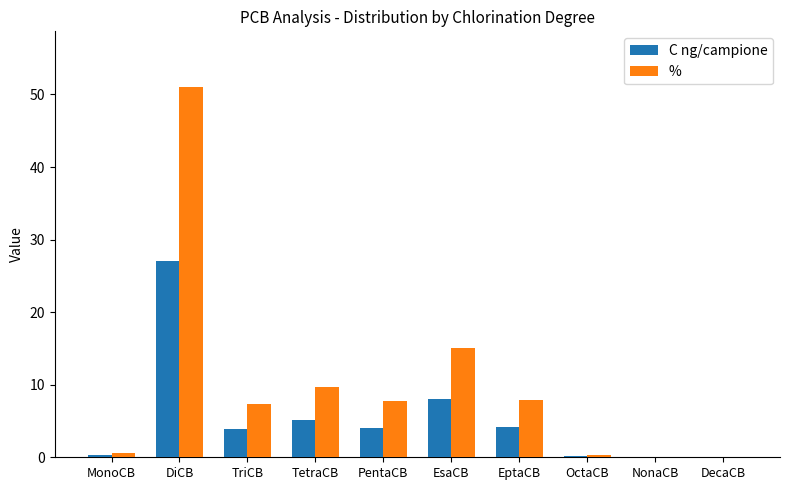

Which series has the largest total across all categories?

%